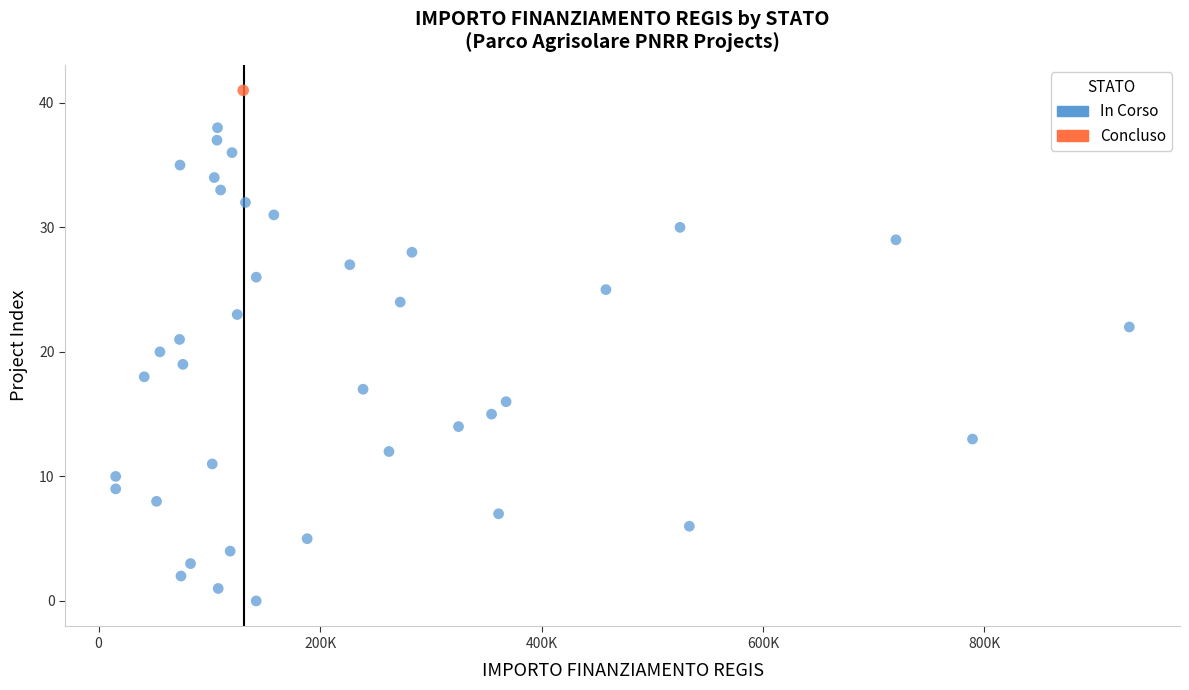

What are all the series names shown in the legend?

In Corso, Concluso